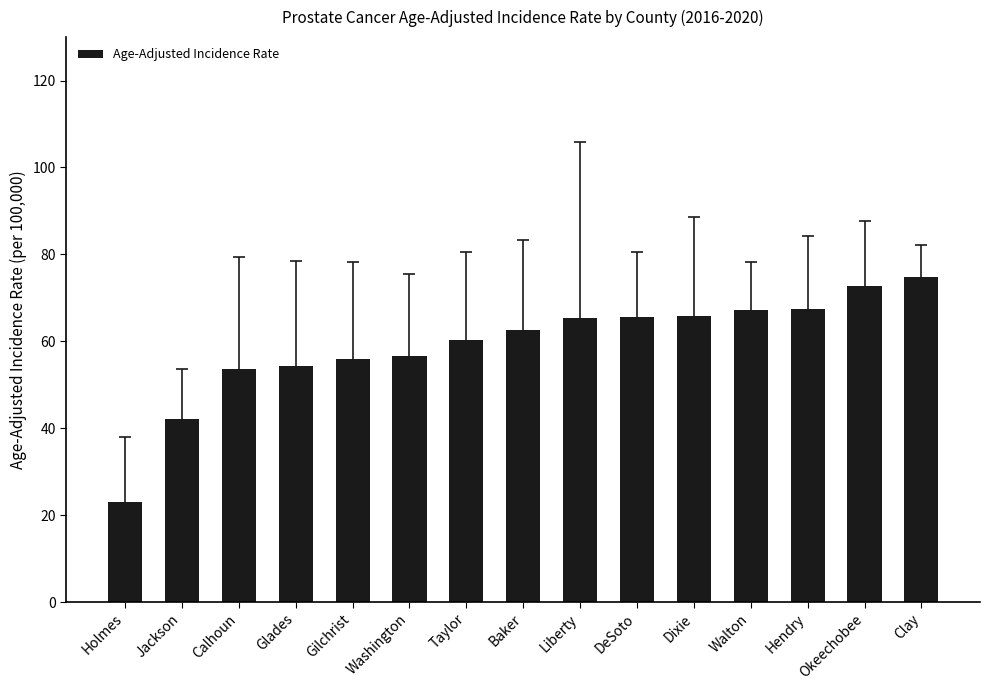

How many categories are shown in the chart?

15